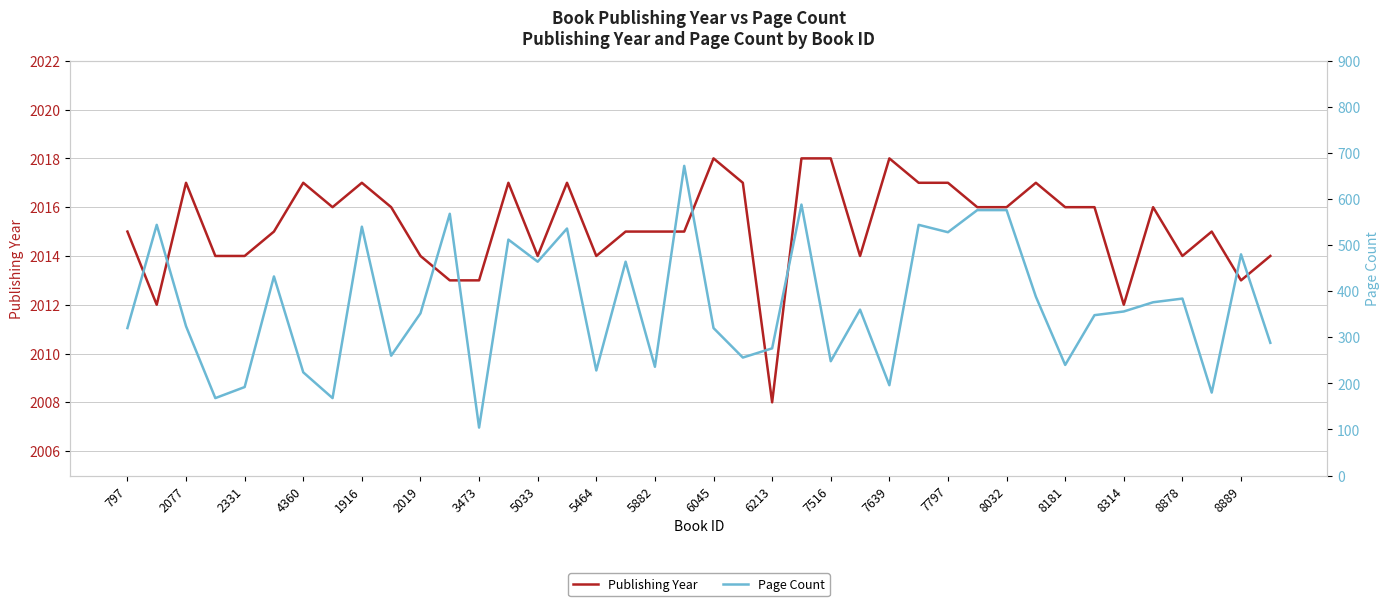

Is it true that Publishing Year equals 943 at 7797?

False